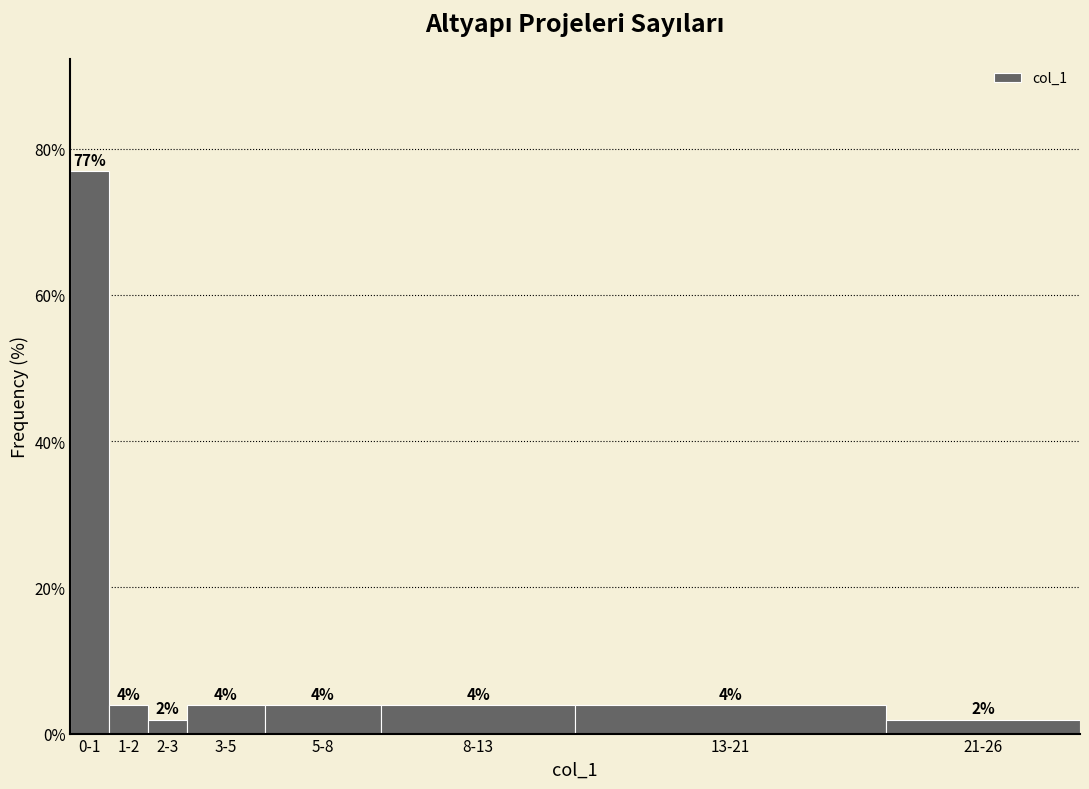

How many bars are there in total?

8